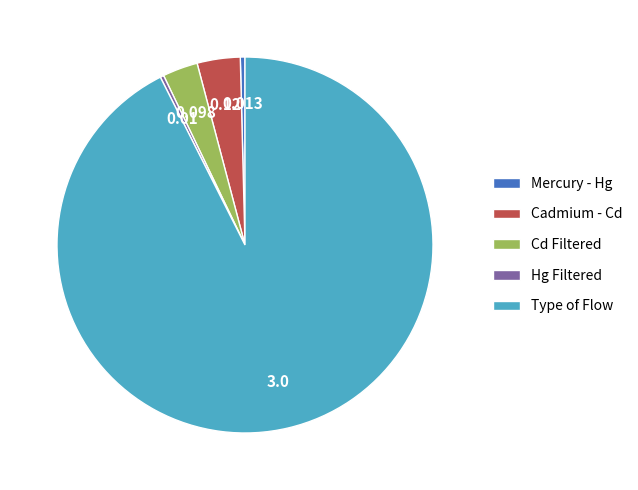

Between Hg Filtered and Cadmium - Cd, which is larger?

Cadmium - Cd